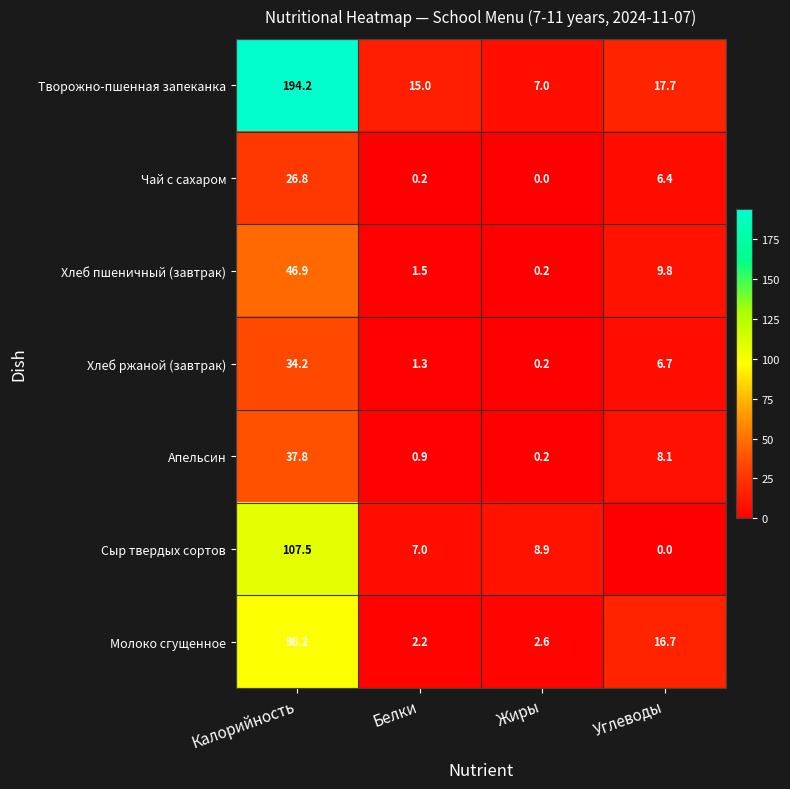

What is the difference between the Чай с сахаром values at Белки and Углеводы?

6.2